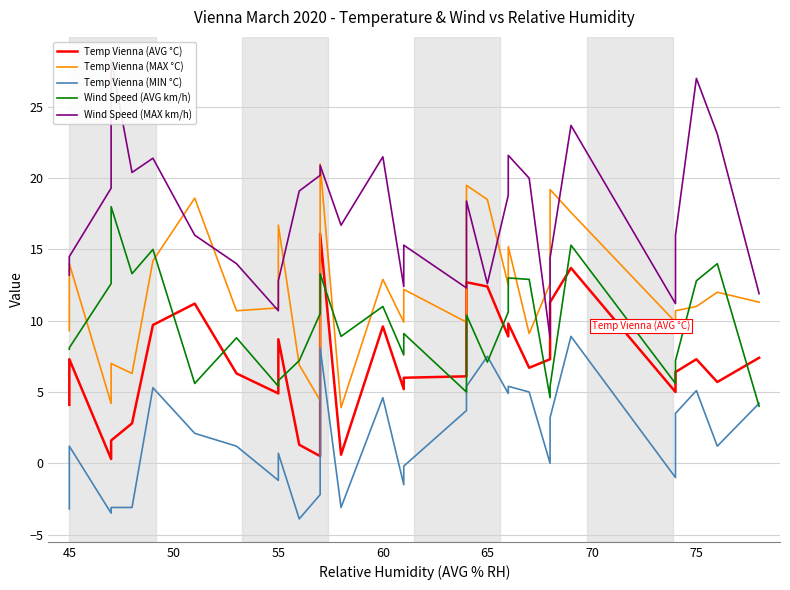

At how many categories does at least one series exceed 17?

18